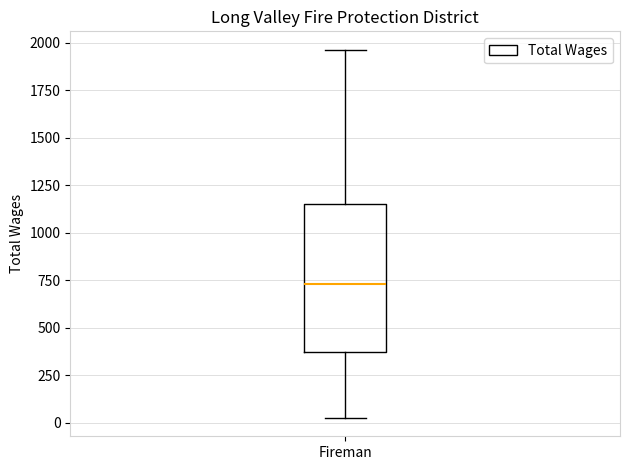

Transcribe this box plot: give where the median line is, the range the box spans, and where the two whiskers end, as read against the y-axis. The values are not printed on the chart, so give them approximately, as read against the axis.

median 750, box 350 to 1150, whiskers 50 to 1950